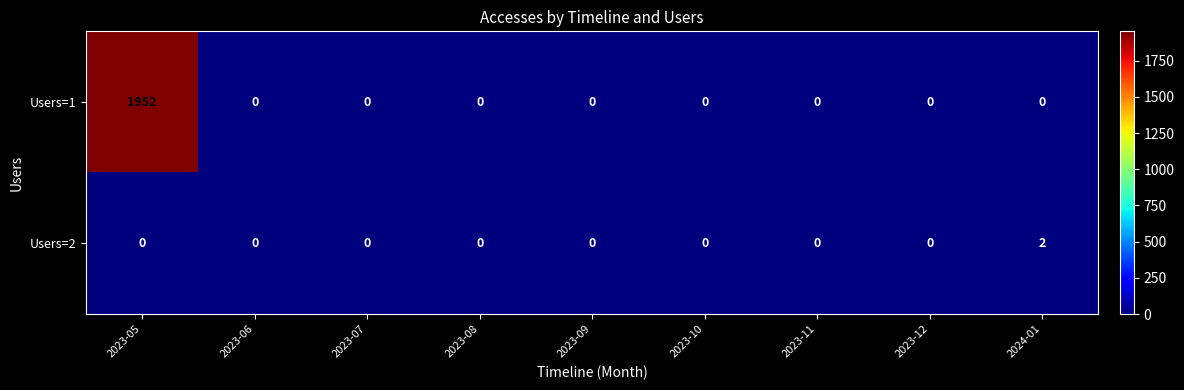

List the series in order of their peak value, highest first.

Users=1, Users=2